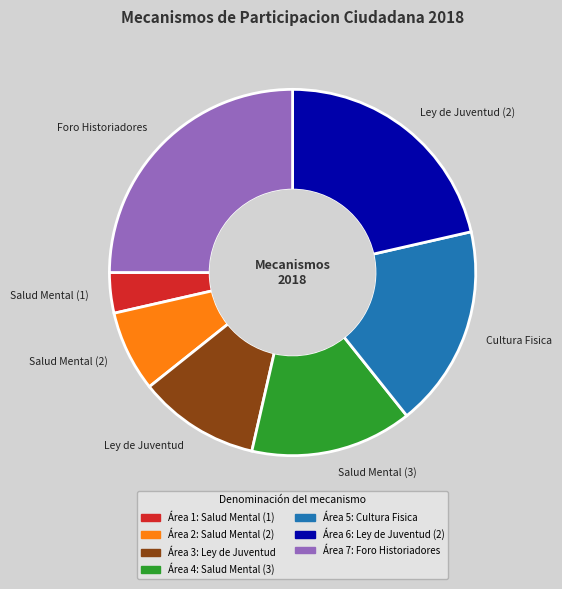

Which category has the biggest portion of the pie?

Foro Historiadores